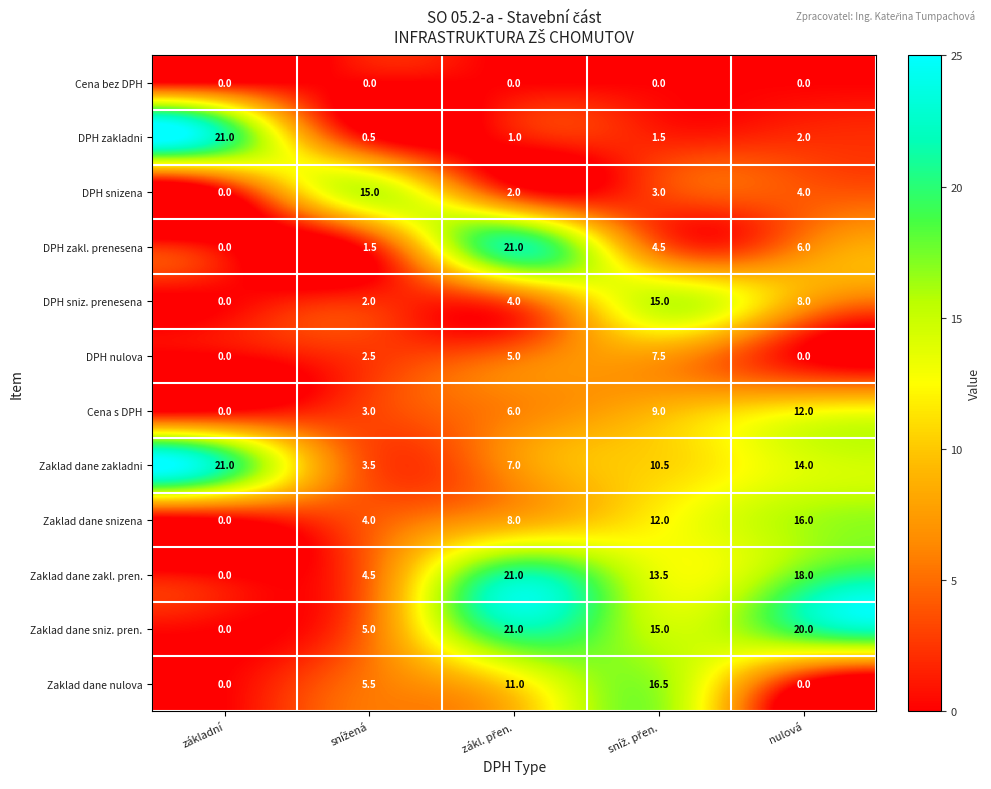

What is the average value of the DPH snizena series?

4.8